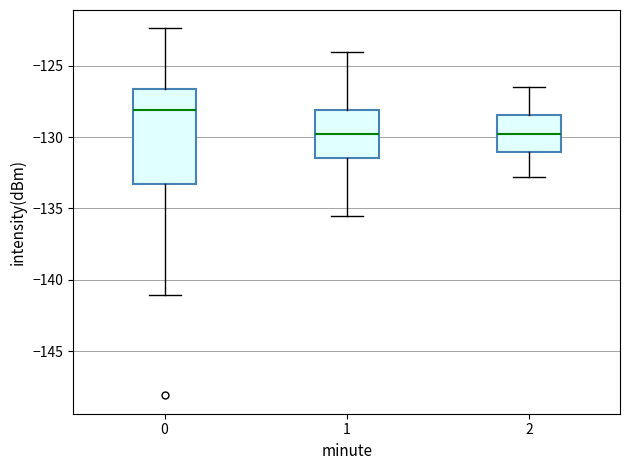

Comparing the boxes themselves (not the whiskers), which one is the tallest?

0